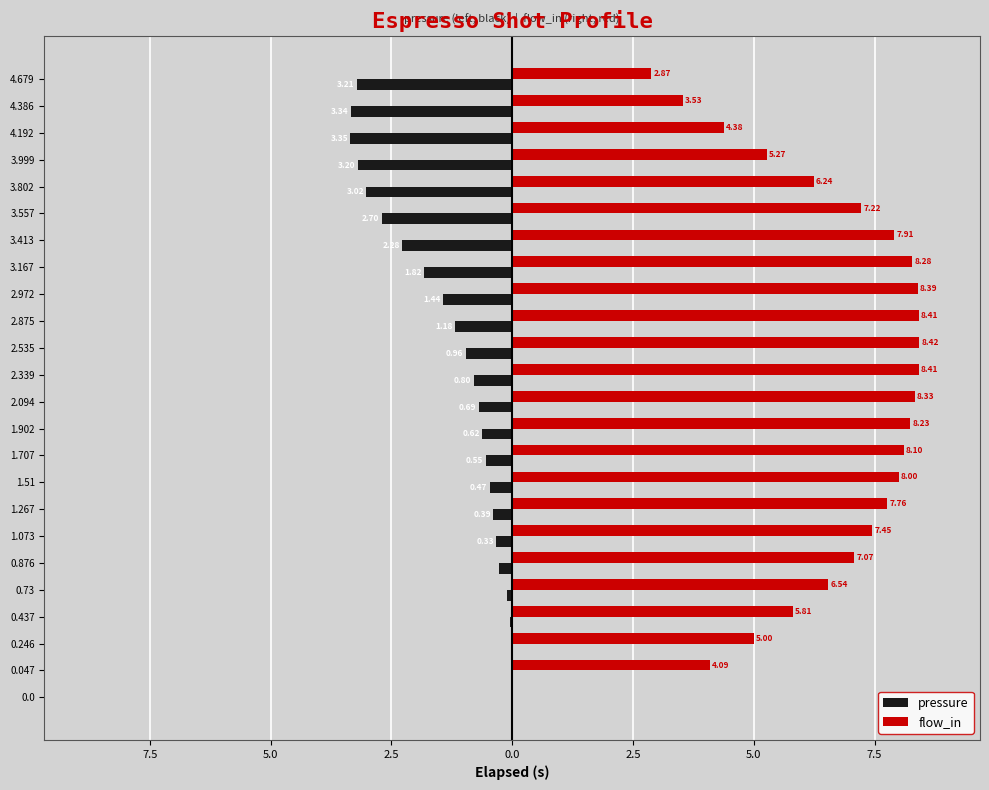

What are all the series names shown in the legend?

pressure, flow_in